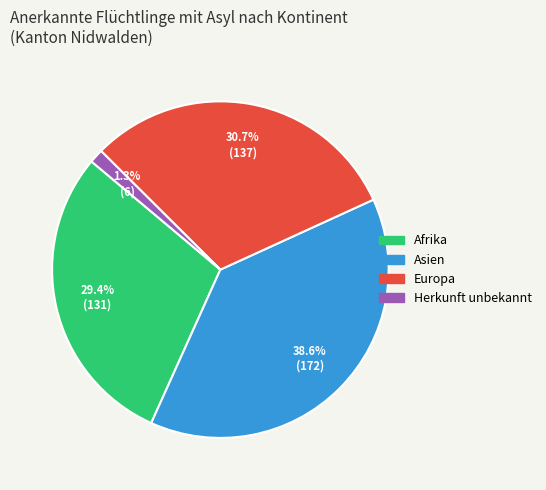

To the nearest percent, what portion does Europa represent?

31%